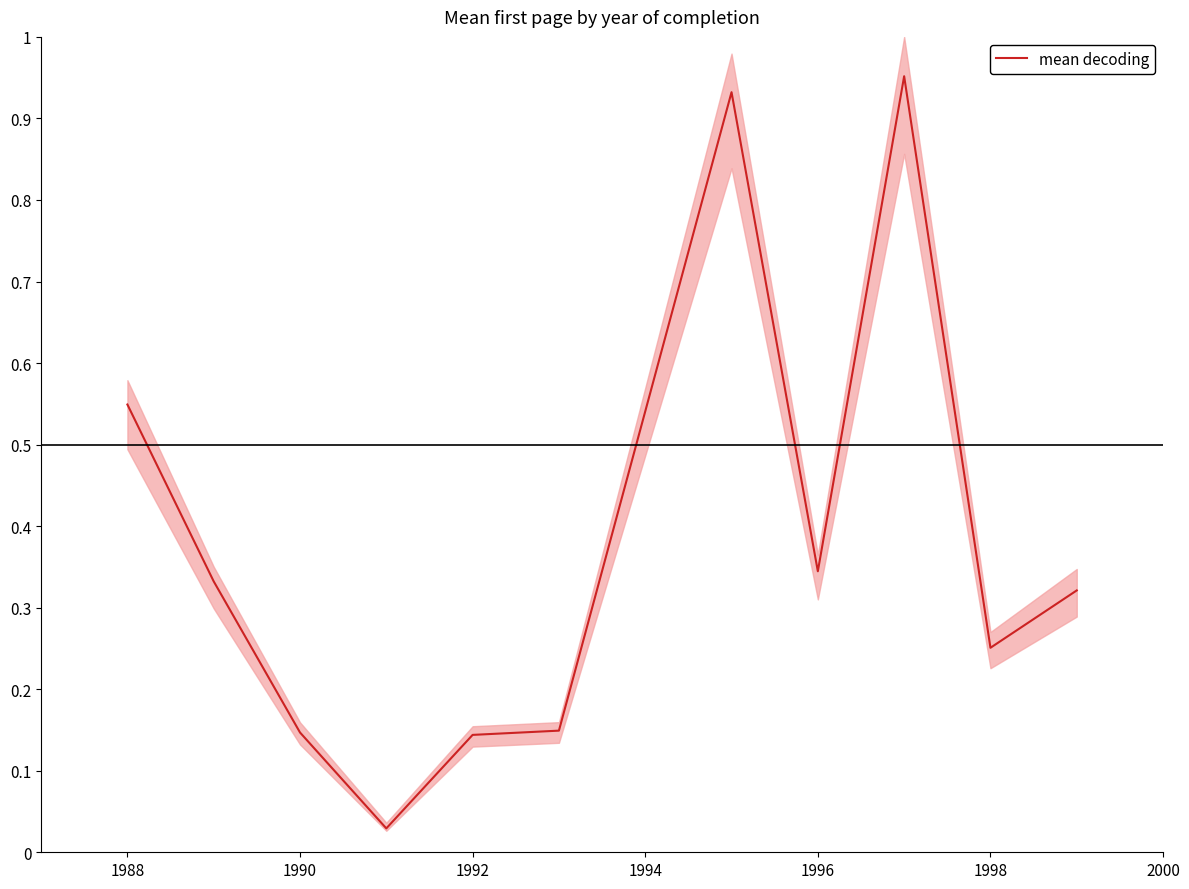

The value of mean decoding at 1996 is 0.1. True or false?

False